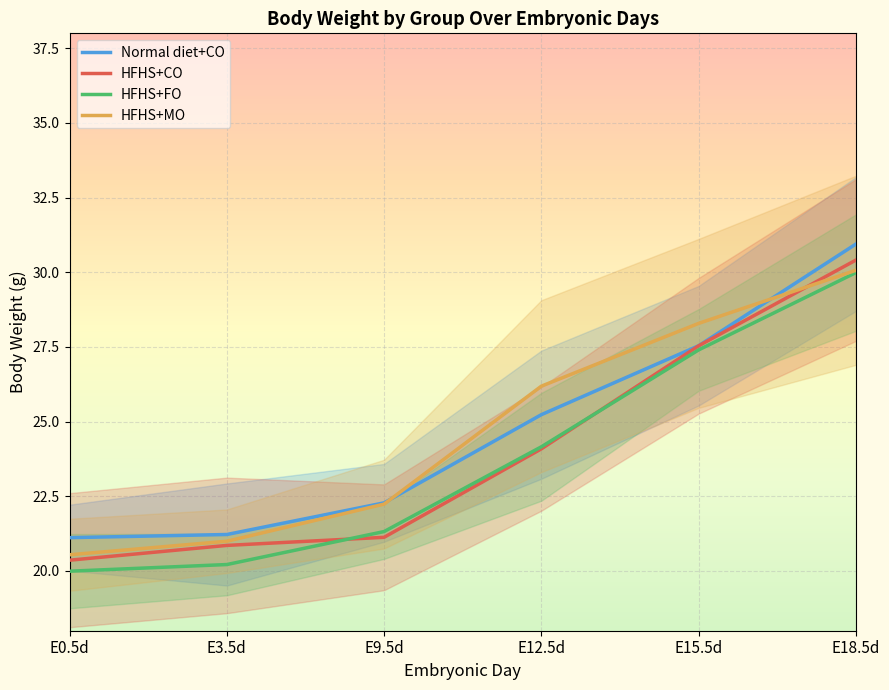

True or false: HFHS+MO and HFHS+FO intersect in this chart.

False